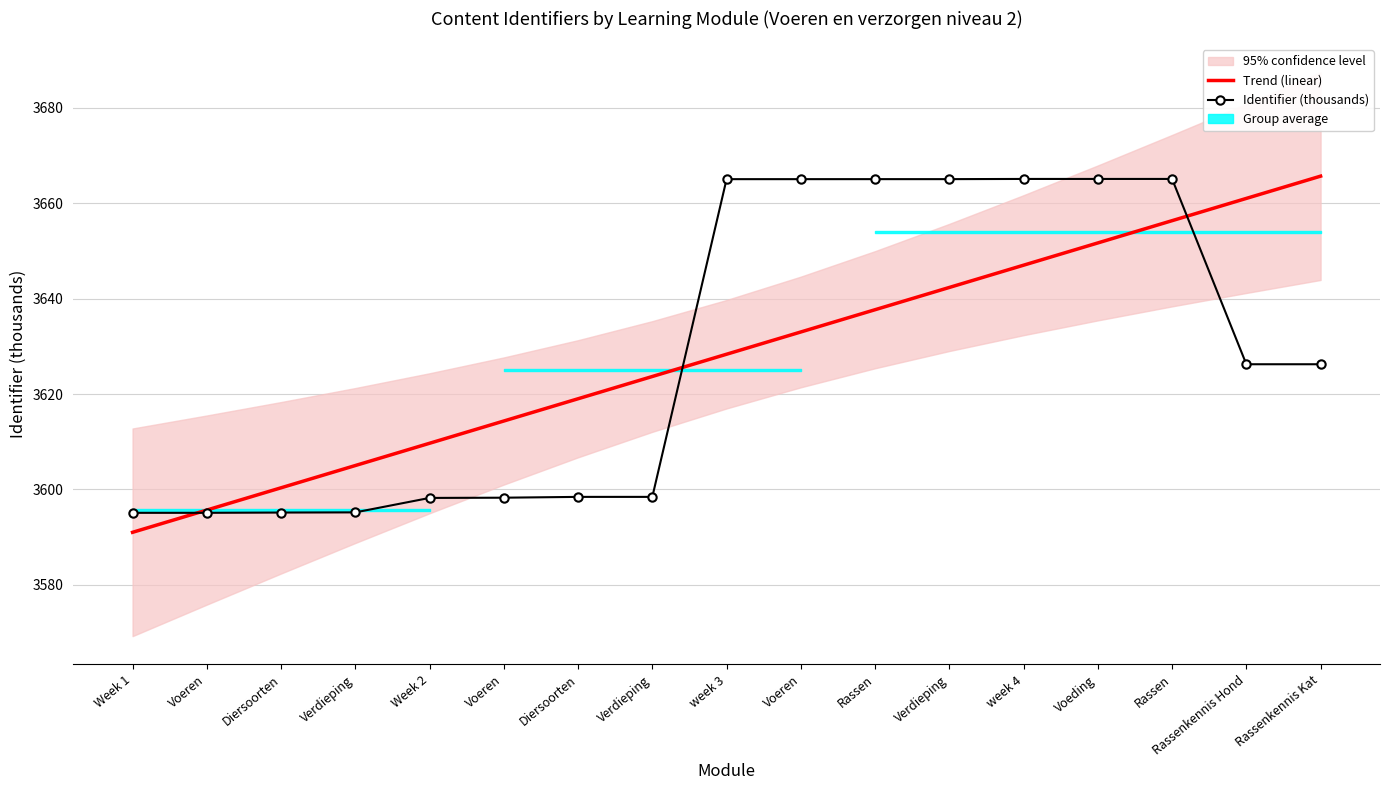

The value of Trend (linear) at week 3 is 5996.7. True or false?

False